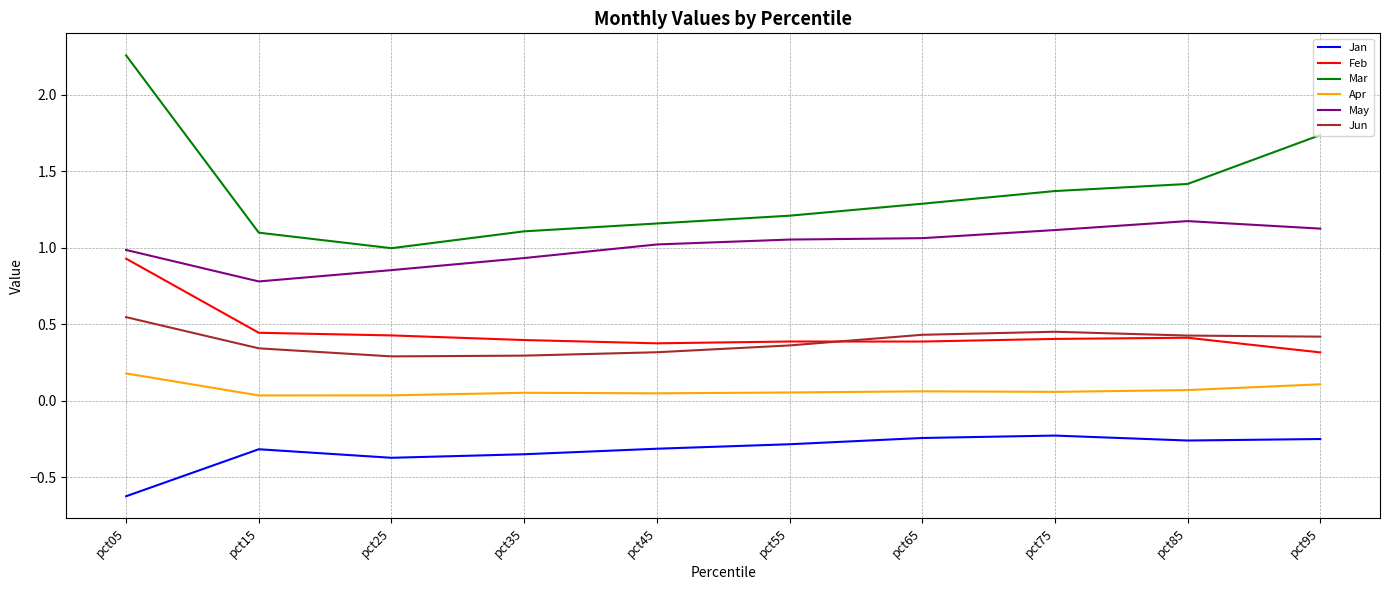

Between pct45 and pct65, which series saw the biggest shift?

Mar